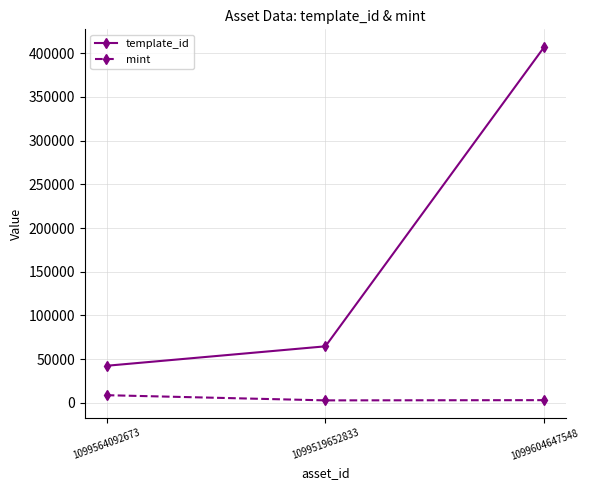

At which label is template_id closest to 224726?

1099519652833